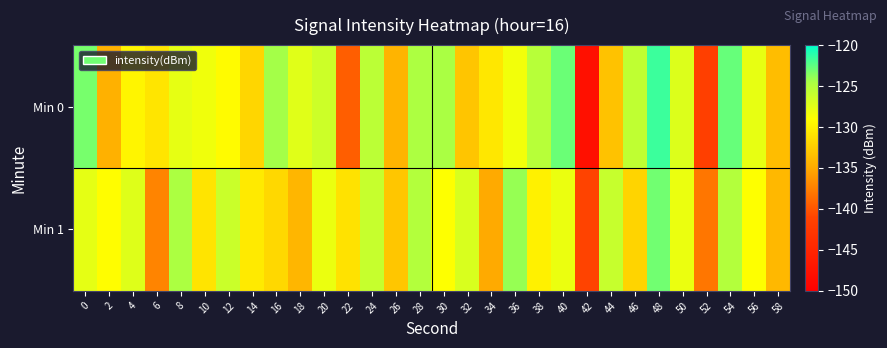

What is the spread (max minus min) of values at 10?

2.6